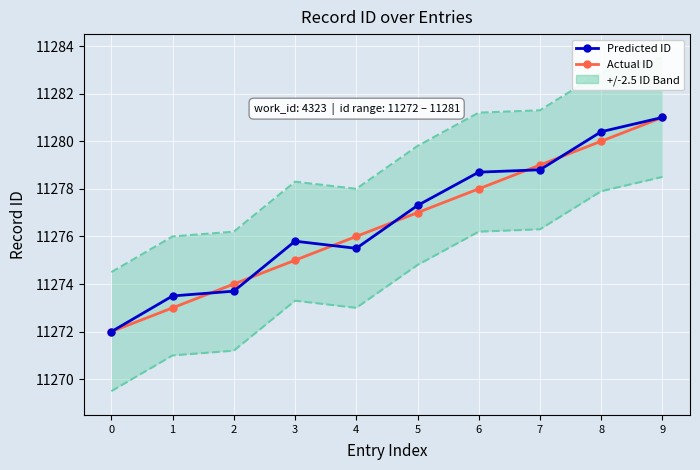

Which category has the highest value across all series?

9